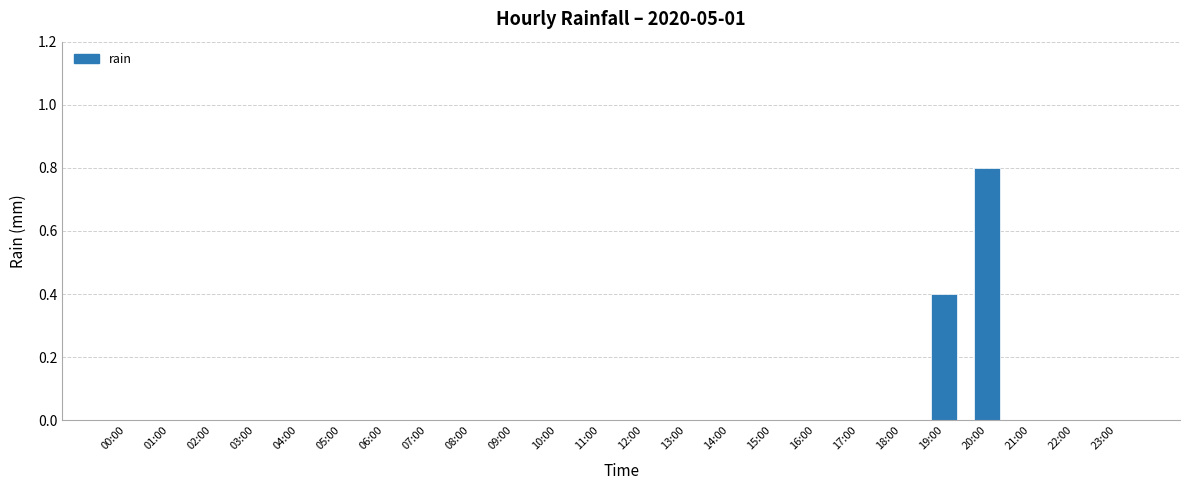

What is the sum of all values?

1.2